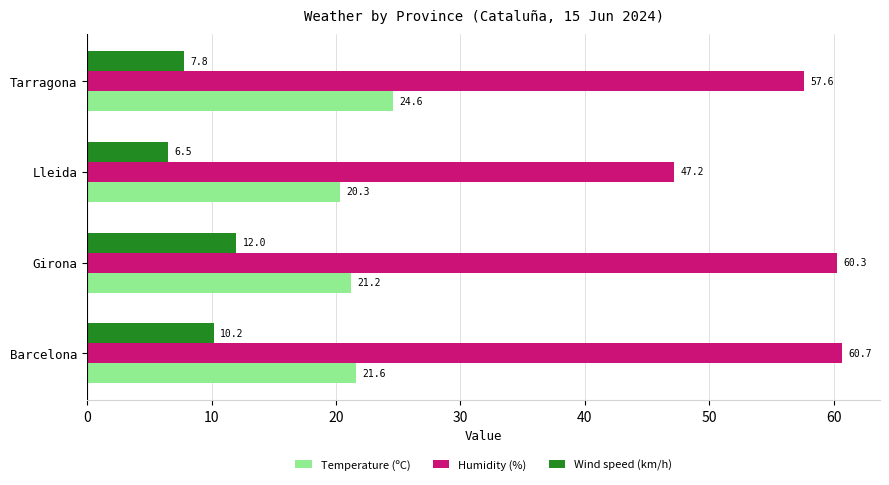

What is the sum of all Temperature (ºC) values?

87.7